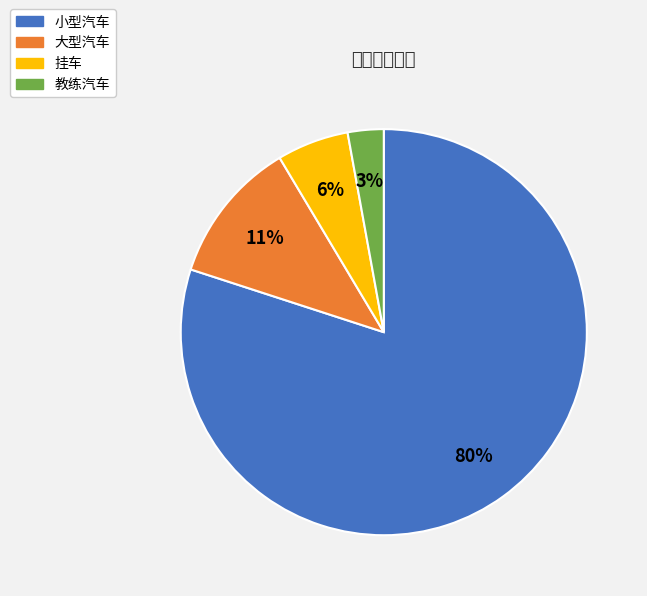

To the nearest percent, what portion does 教练汽车 represent?

3%